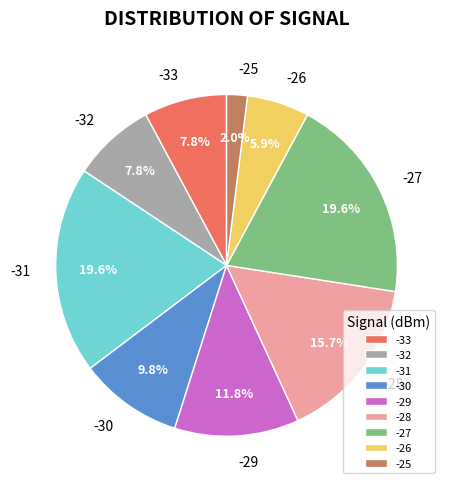

What percentage is NOT represented by -27?

80.4%